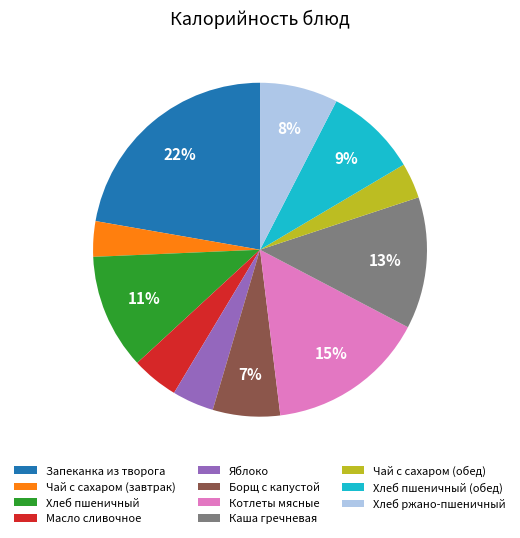

Does Запеканка из творога account for over 50% of the chart?

No